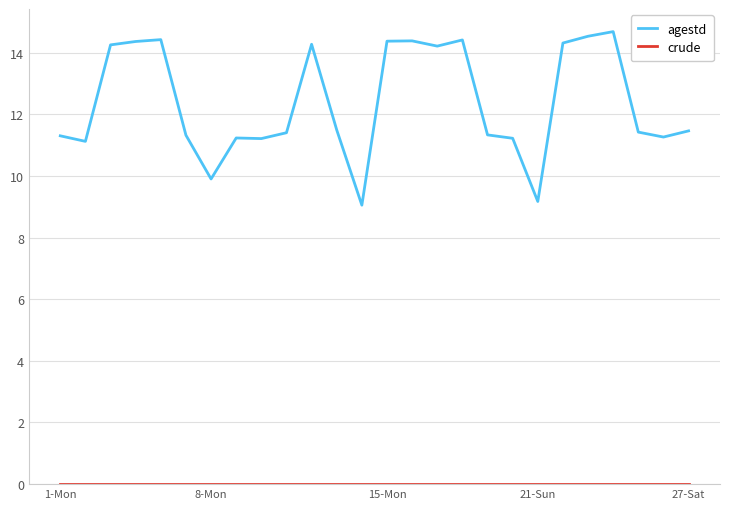

What is the maximum value for agestd?

14.7